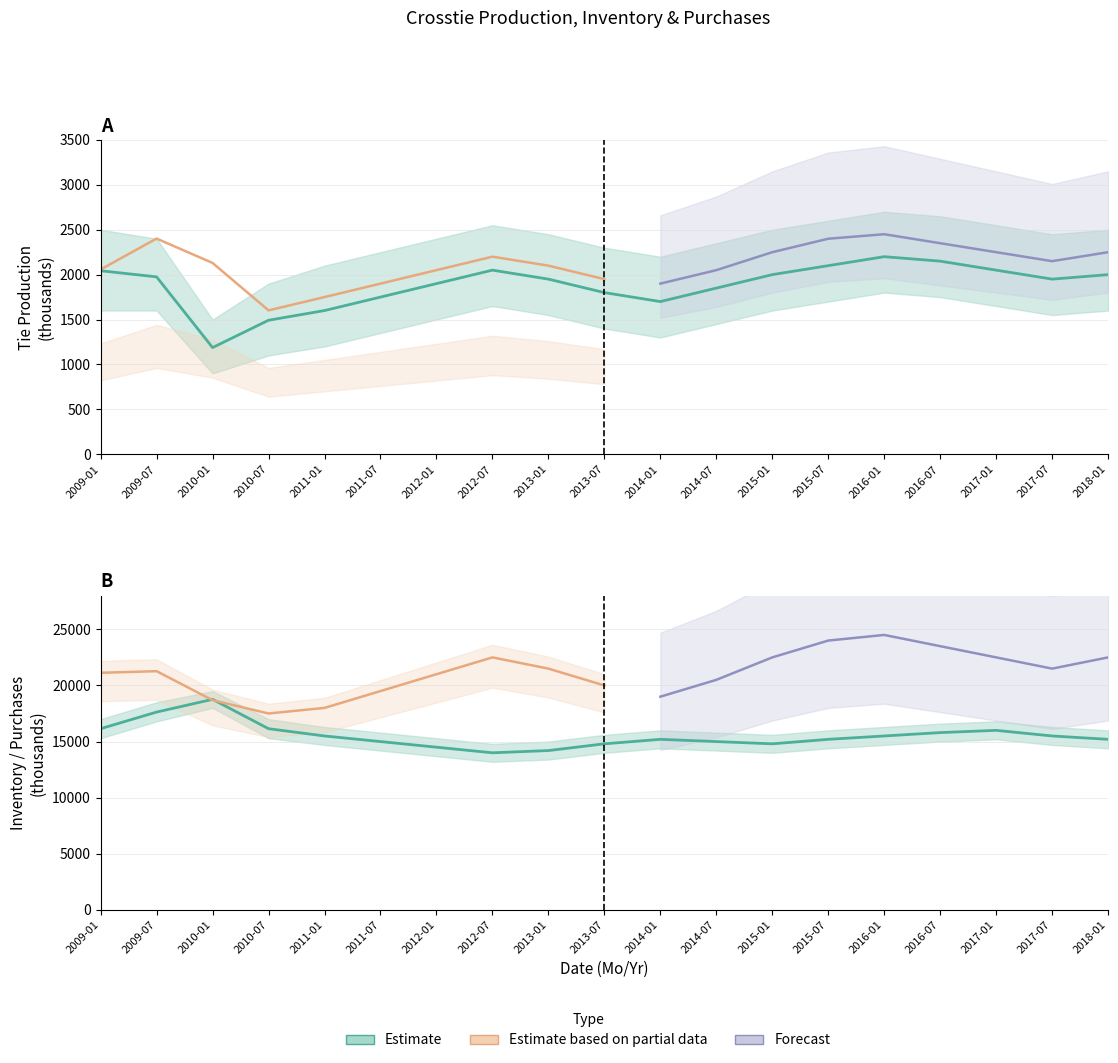

True or false: Tie Inventory has a value of 15500.0 at 2011-01.

True